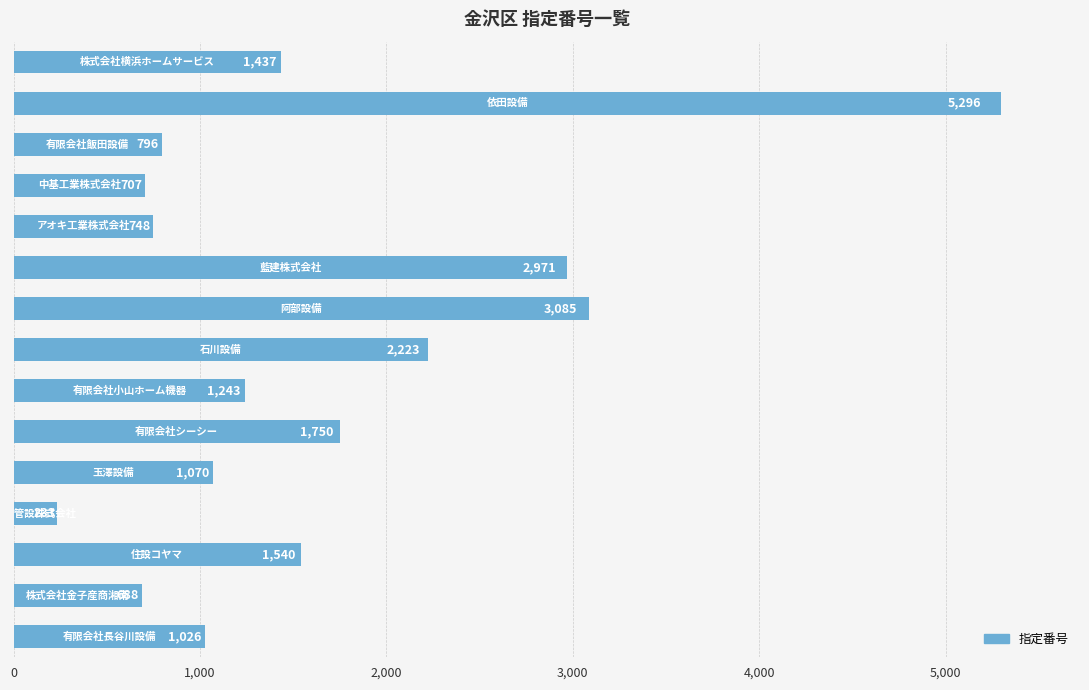

What is the maximum value shown in the chart?

5296